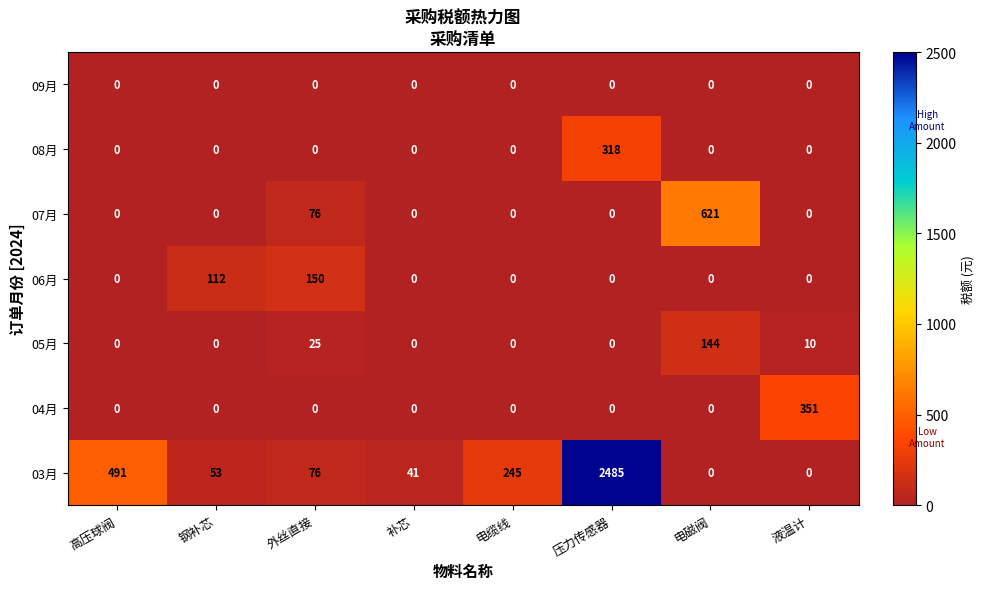

Which series has the largest range (max minus min)?

03月